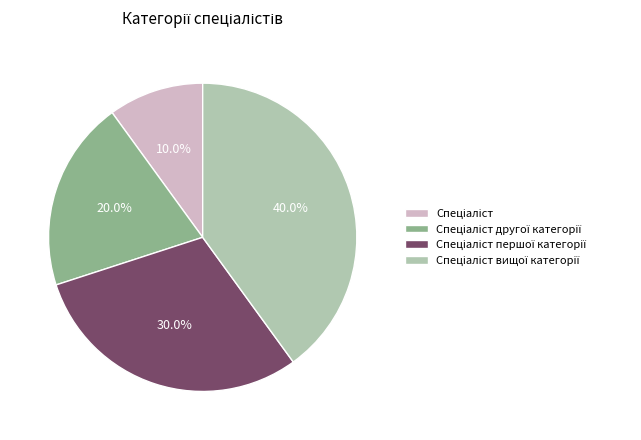

Is there a majority slice in this chart?

No